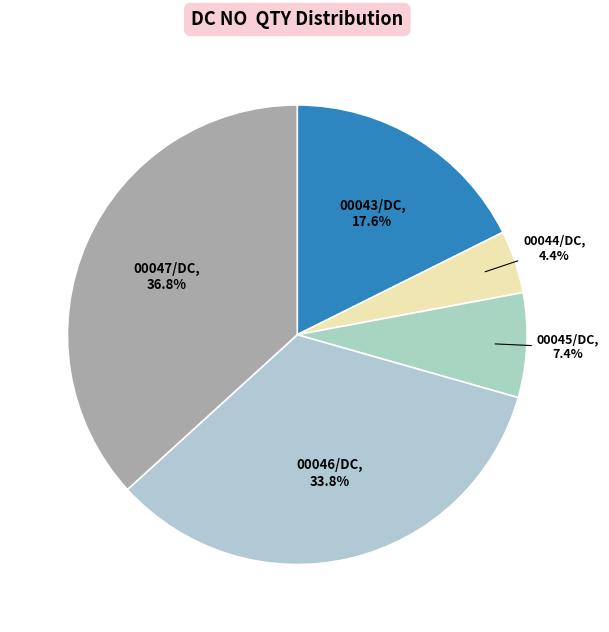

Rank the categories by value from lowest to highest.

00044/DC/2223, 00045/DC/2223, 00043/DC/2223, 00046/DC/2223, 00047/DC/2223